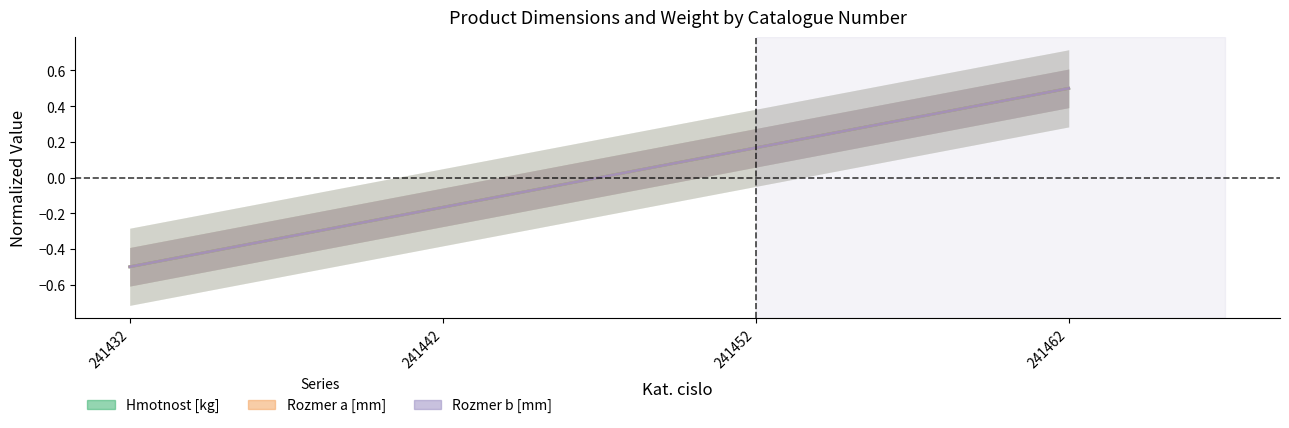

Between which two adjacent categories do Rozmer b [mm] and Hmotnost [kg] first intersect?

241442 and 241452